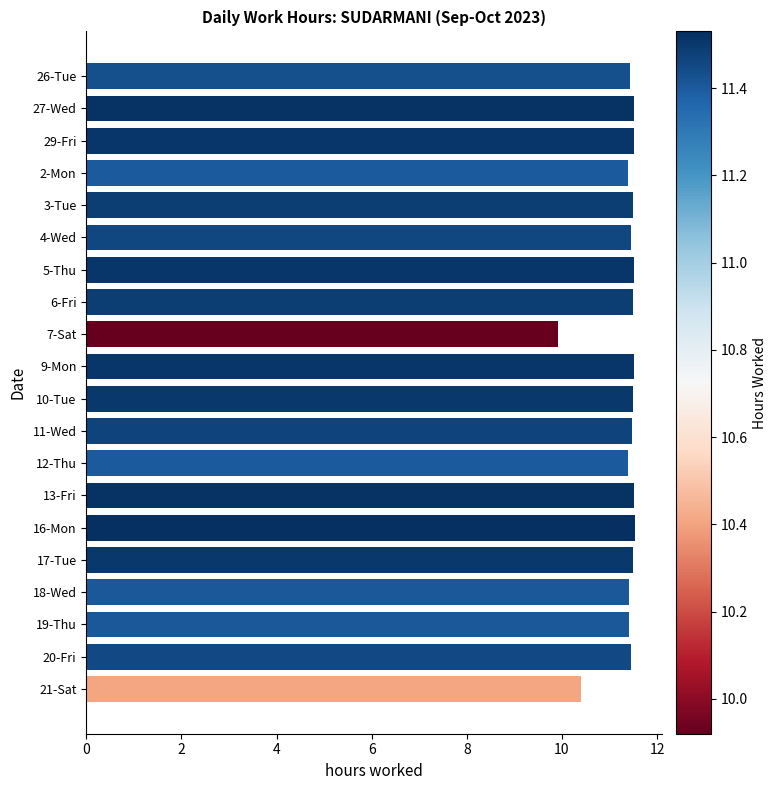

Count the values in the range 11 to 12.

18